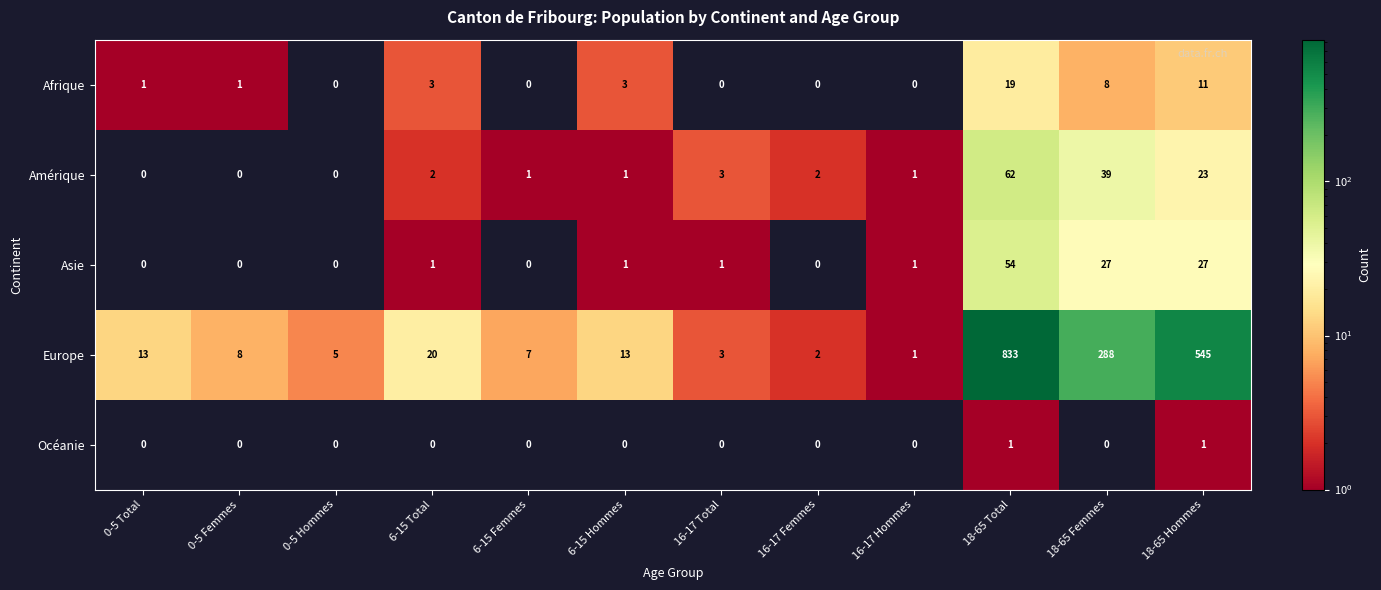

What is the spread (max minus min) of values at 18-65 Total?

832